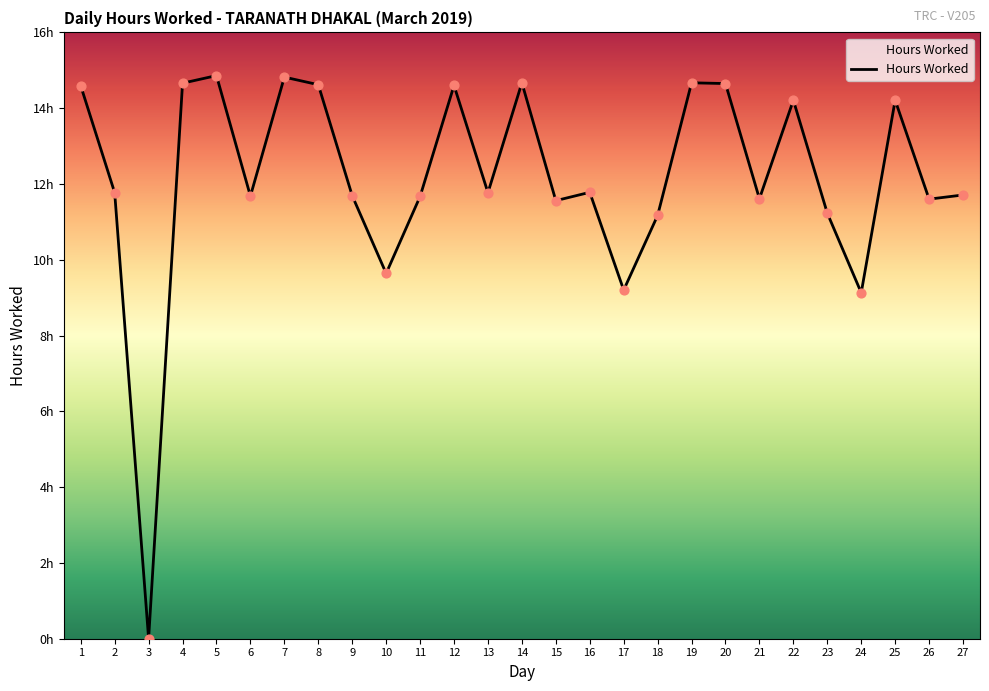

What is the change in value from 24 to 25?

+5.1